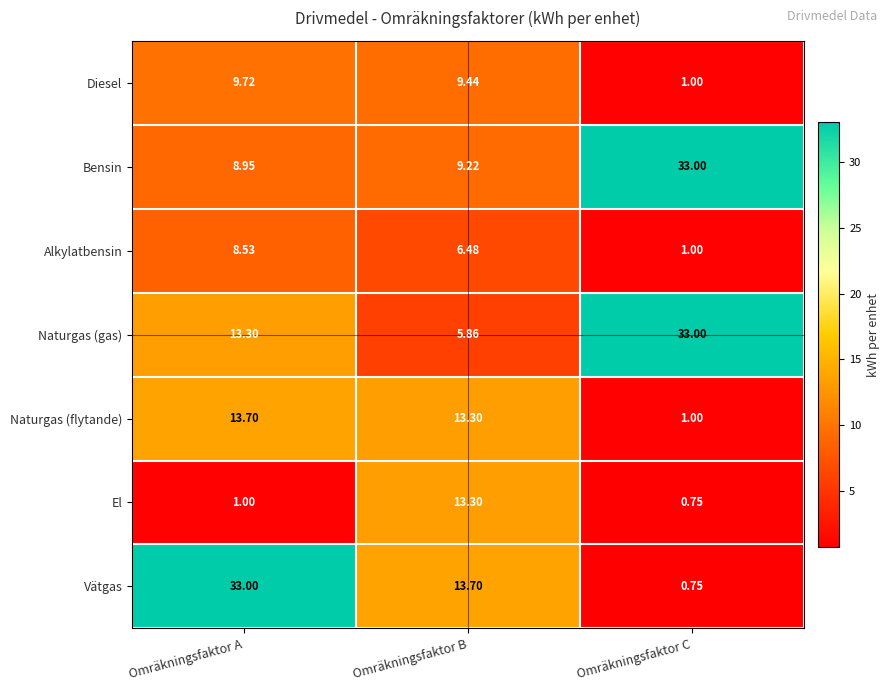

Which series has the widest spread of values?

Vätgas